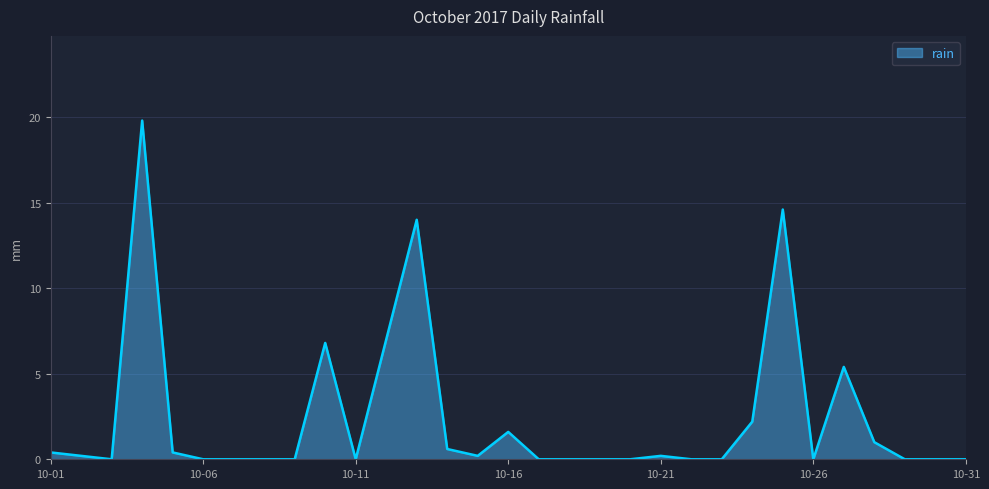

True or false: there are more than 1 points higher than both neighbors.

True